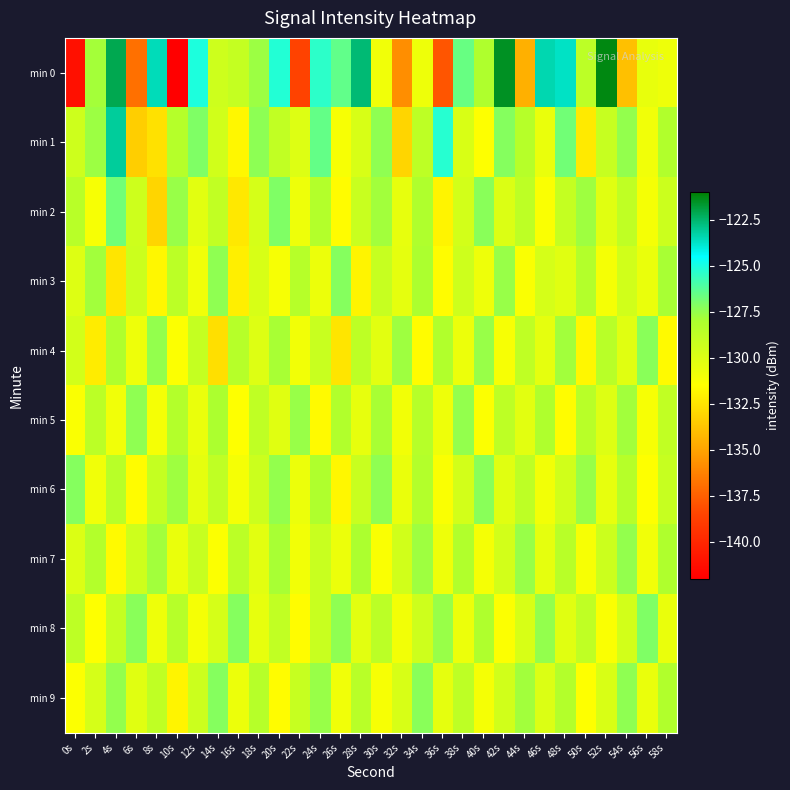

List the series in order of their peak value, highest first.

min 0, min 1, min 2, min 8, min 3, min 6, min 9, min 4, min 5, min 7